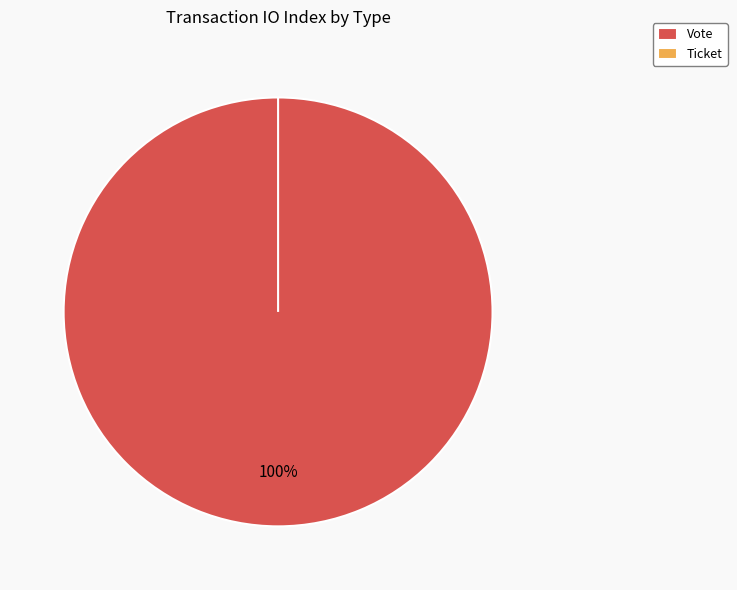

Does Vote account for over 50% of the chart?

Yes